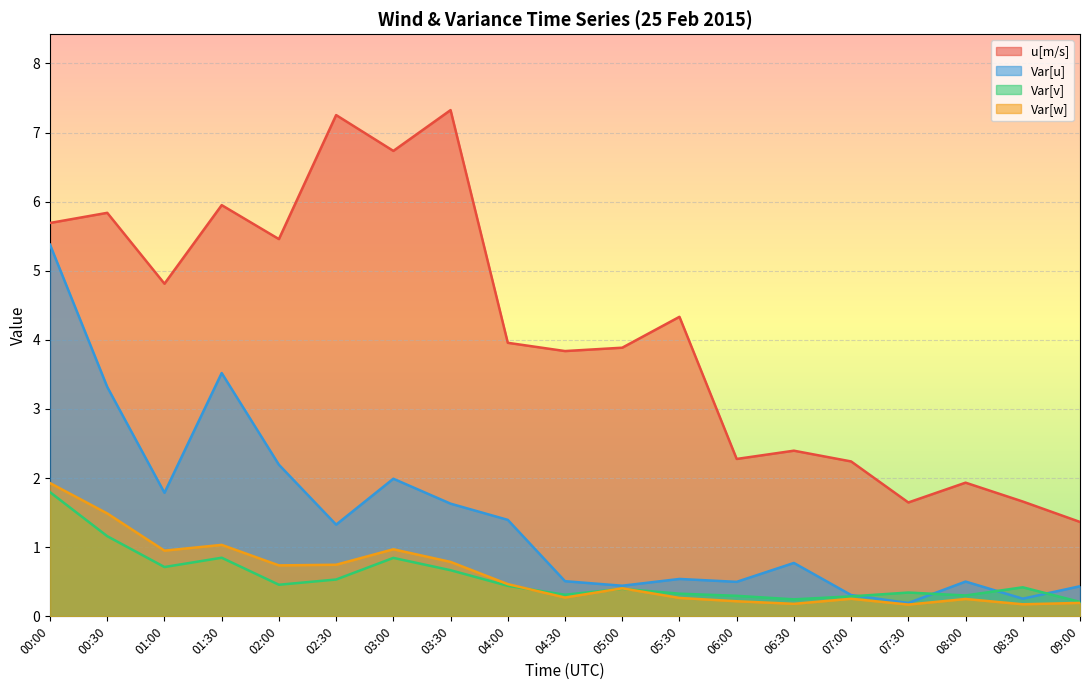

How many data points does each series have?

19